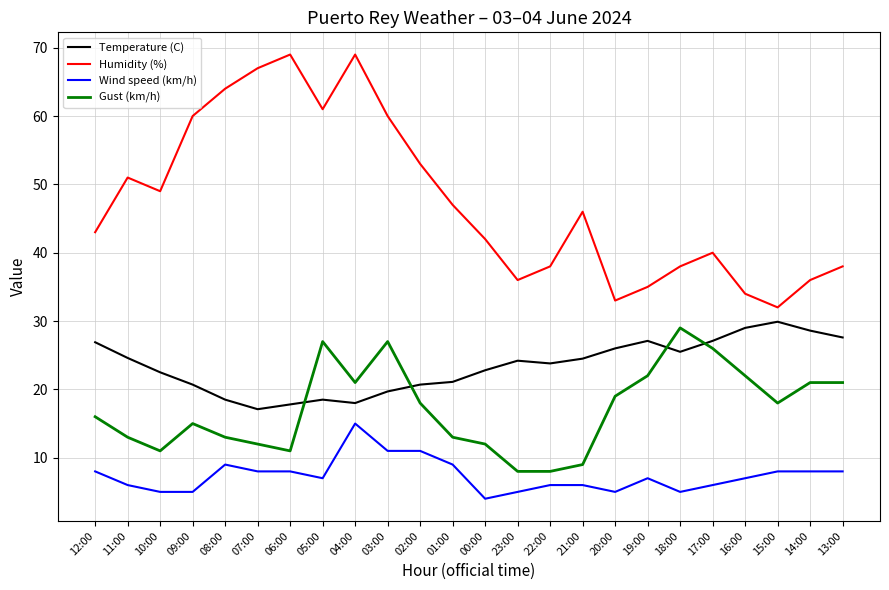

At how many categories does at least one series exceed 62?

4